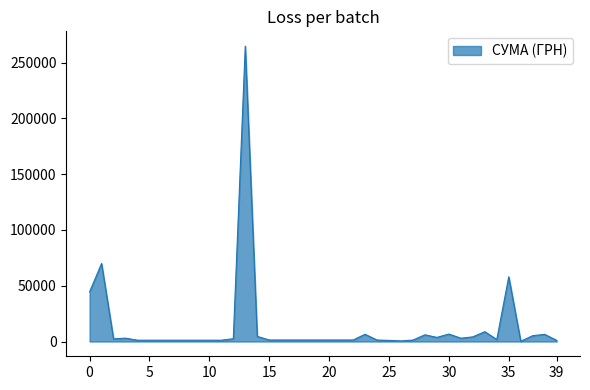

What is the difference between the maximum and minimum values?

264473.4